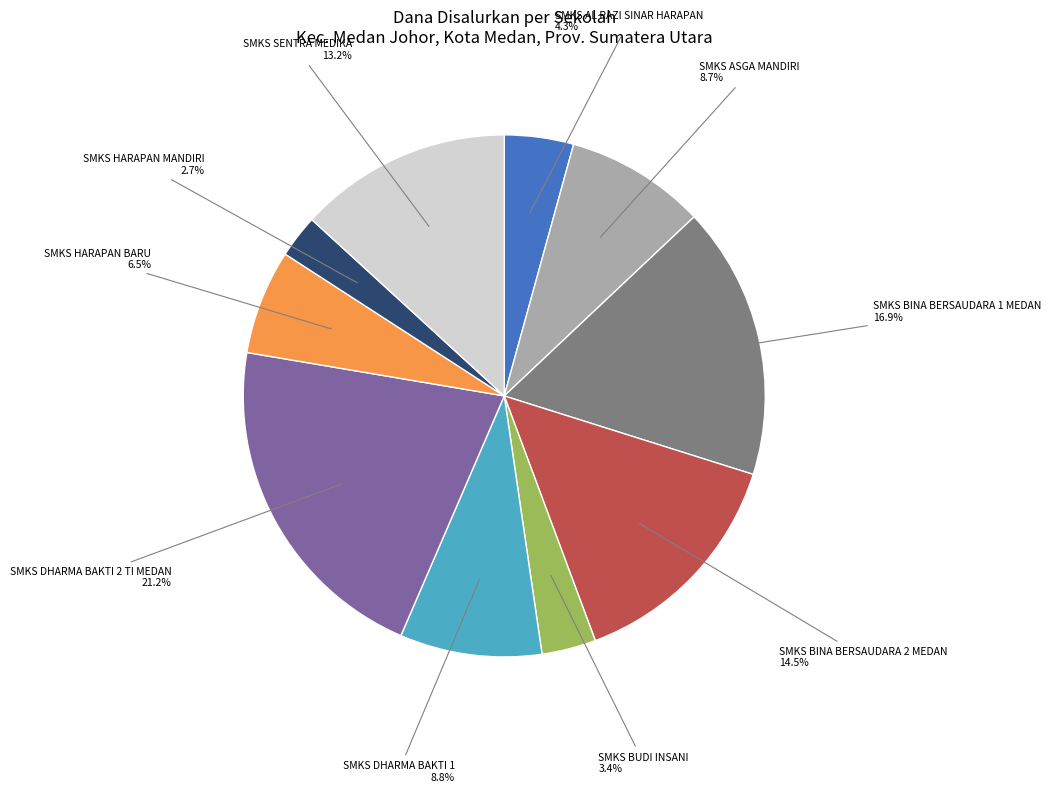

Which slice is the largest?

SMKS DHARMA BAKTI 2 TI MEDAN